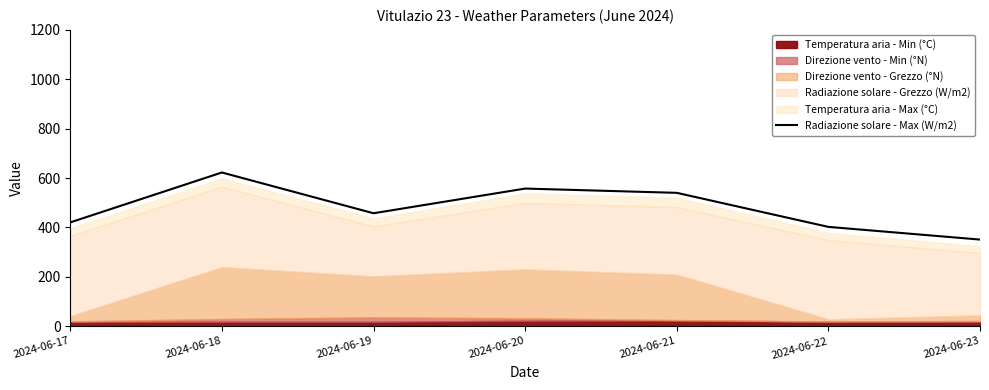

Reading left to right, extract all data points from this chart.

420.3	622.5	457.4	557.4	540.1	402.1	350.8